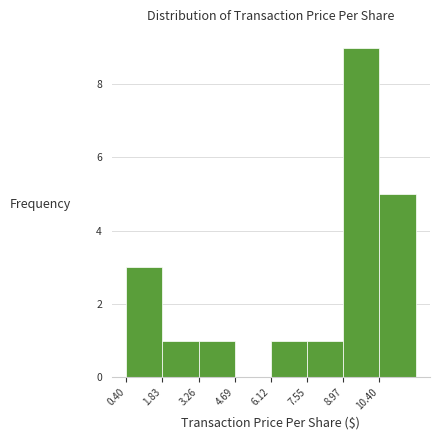

Which range on the x-axis has the tallest bar?

9.0 to 10.4